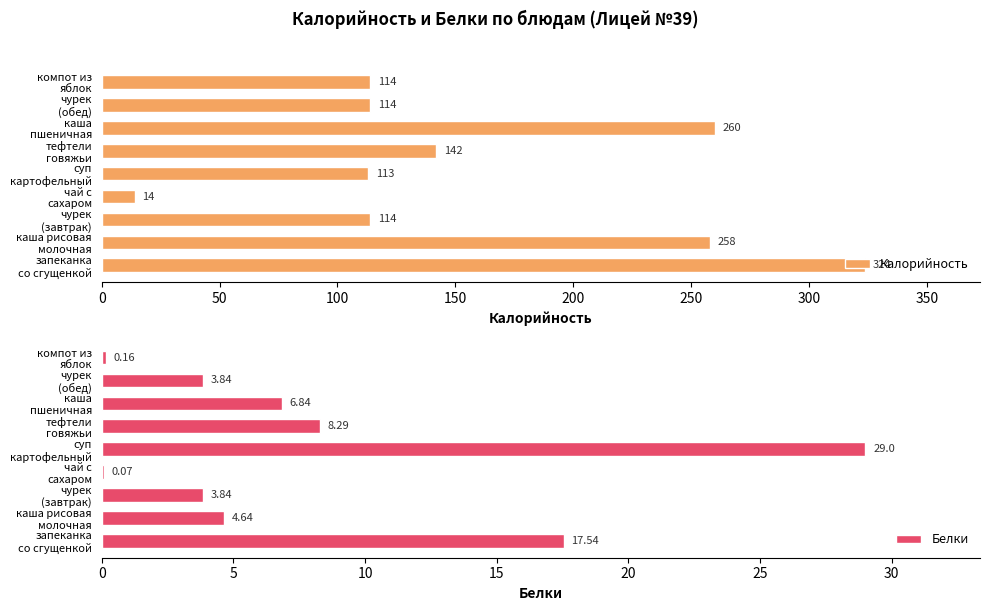

What is the greatest value displayed?

324.0